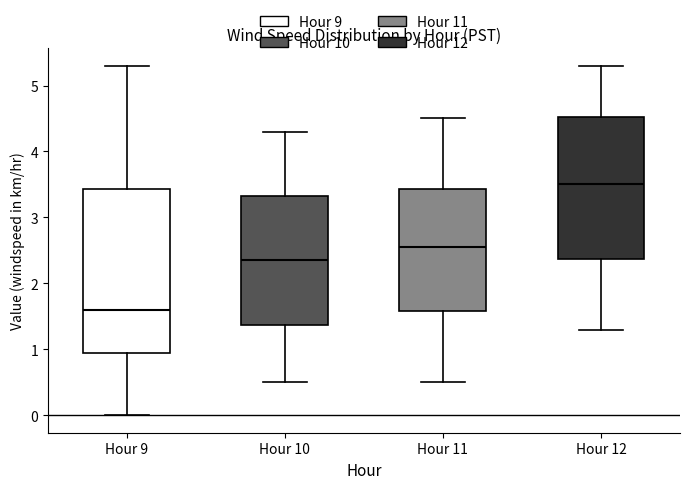

Which box's median line is the highest?

Hour 12